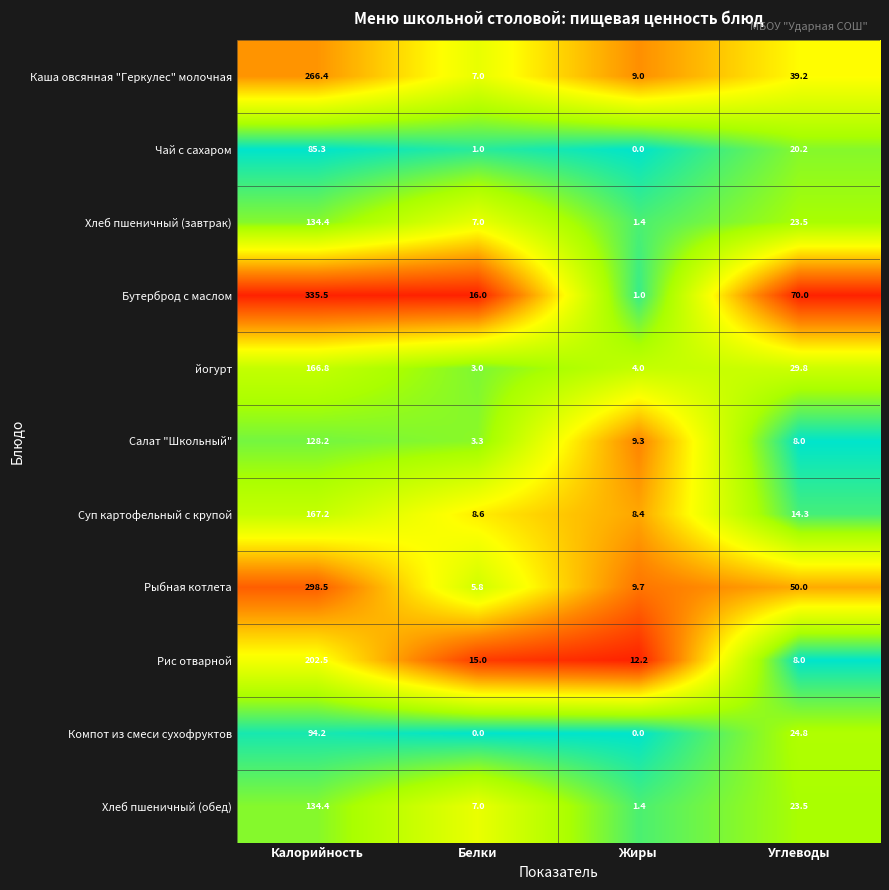

Rank the categories by Хлеб пшеничный (завтрак) value from lowest to highest.

Жиры, Белки, Углеводы, Калорийность